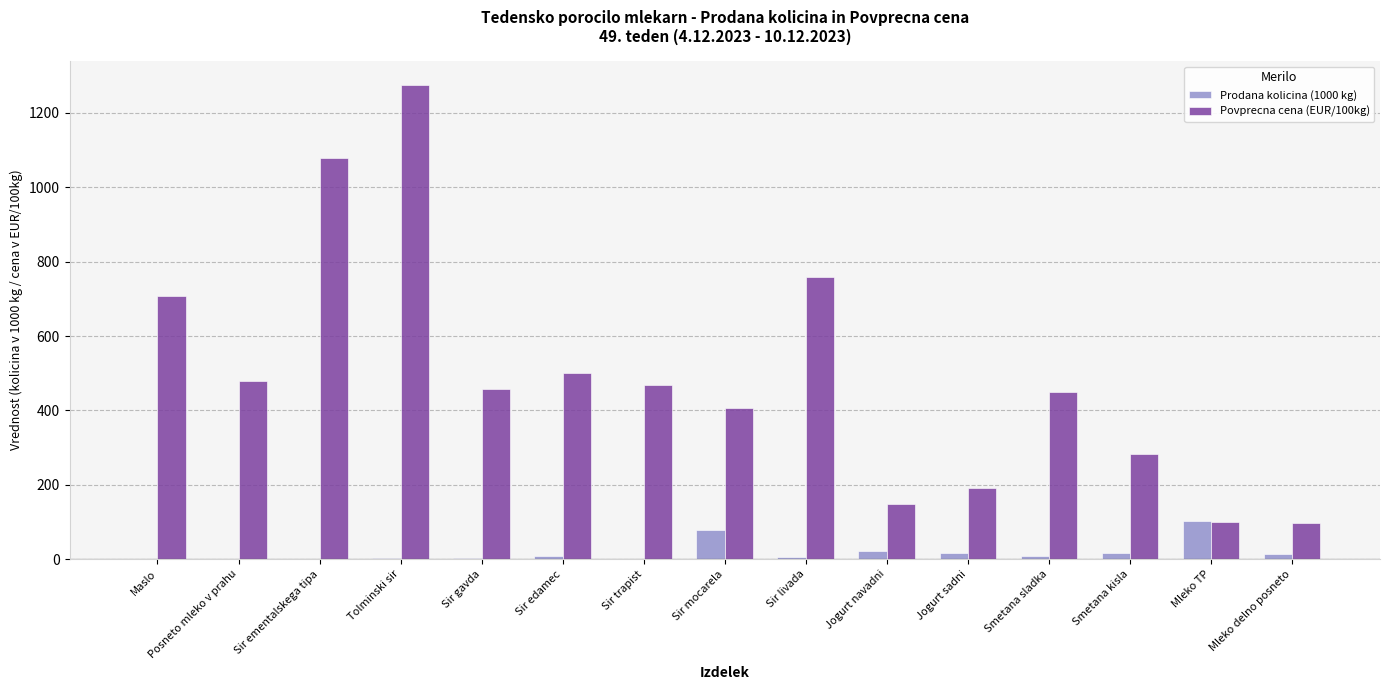

True or false: Povprecna cena (EUR/100kg) has a value of 148.9 at Jogurt navadni.

True